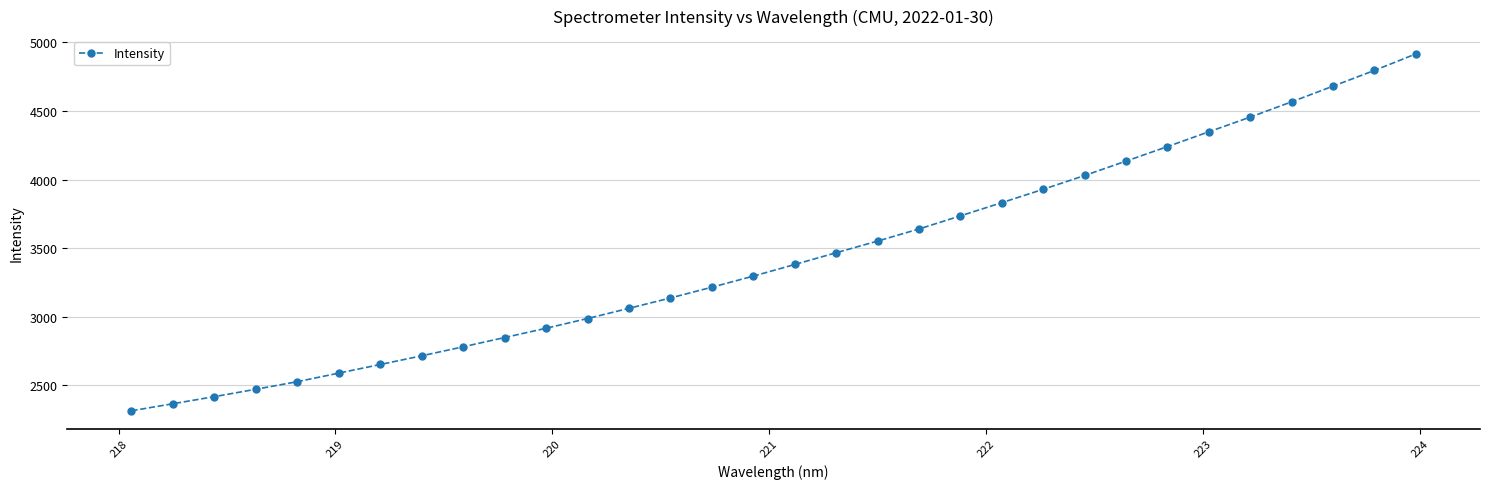

What is the difference between the maximum and minimum values?

2601.2